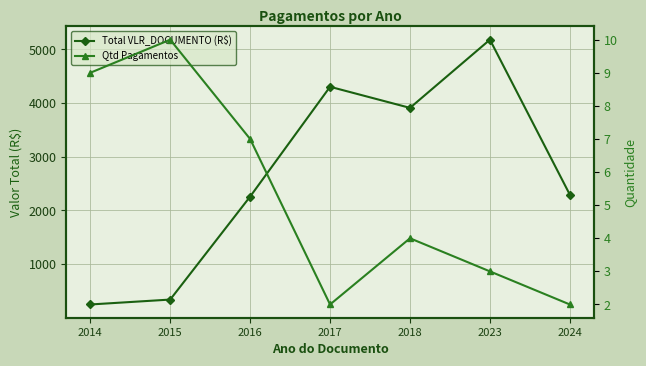

True or false: Qtd Pagamentos and Total VLR_DOCUMENTO (R$) intersect in this chart.

False